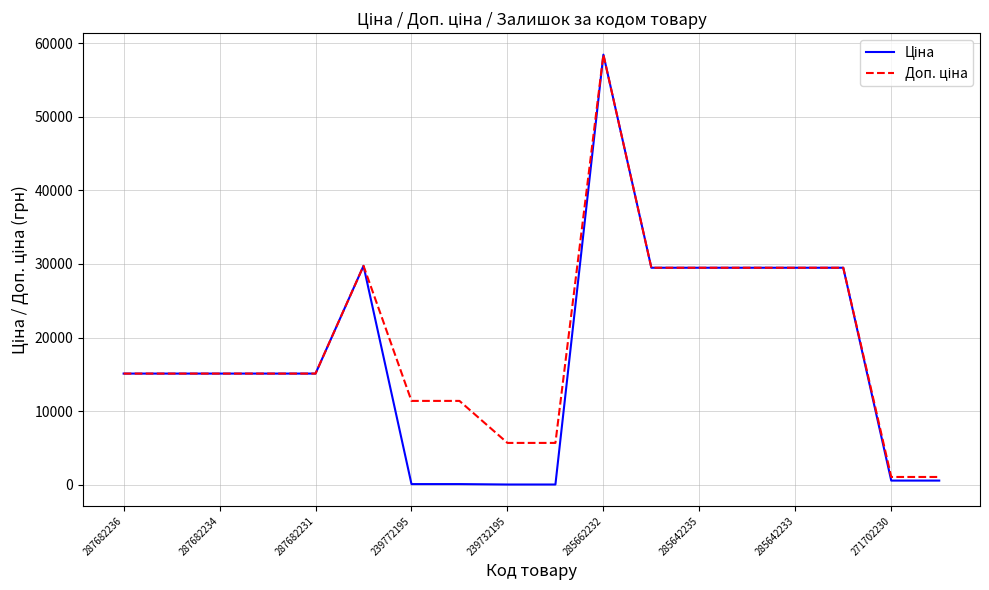

What is the maximum value shown in the chart?

58426.5